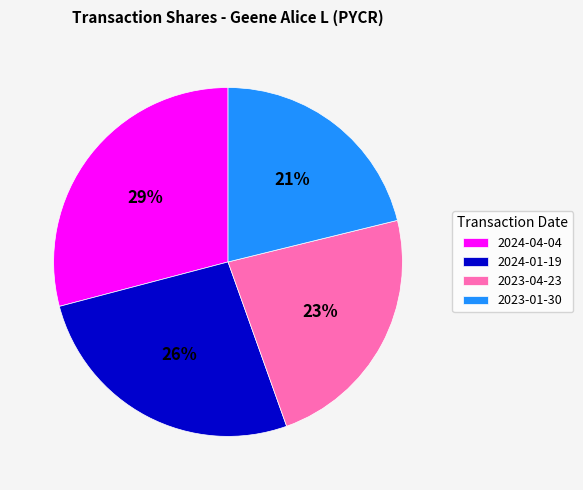

To the nearest percent, what is the difference between the largest and smallest slice percentages?

8%